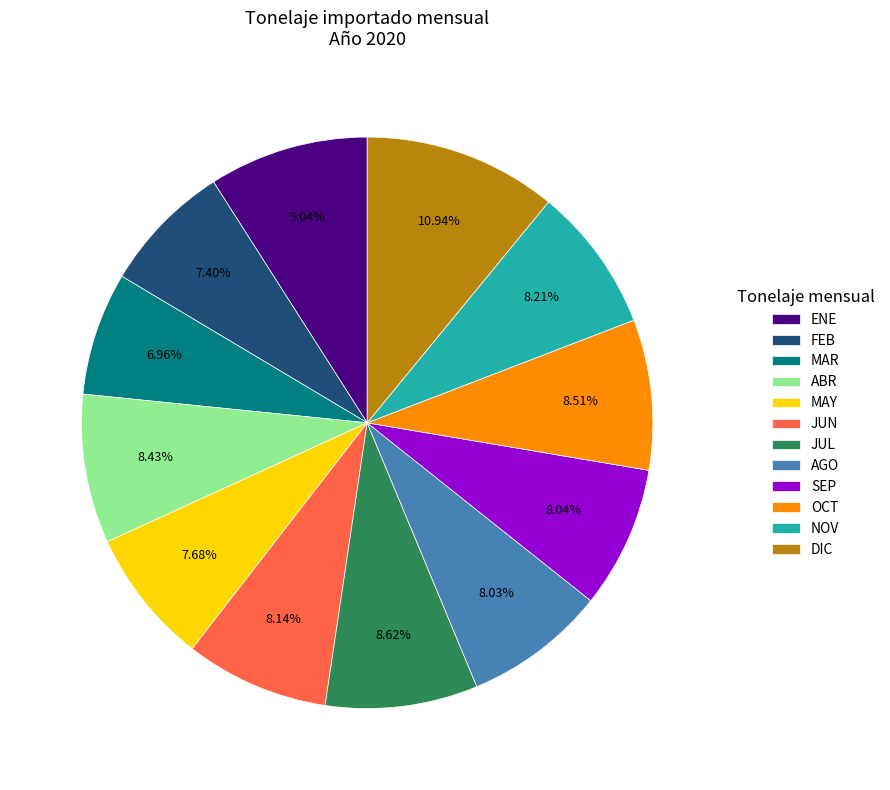

What percentage is the FEB slice, to the nearest percent?

7%